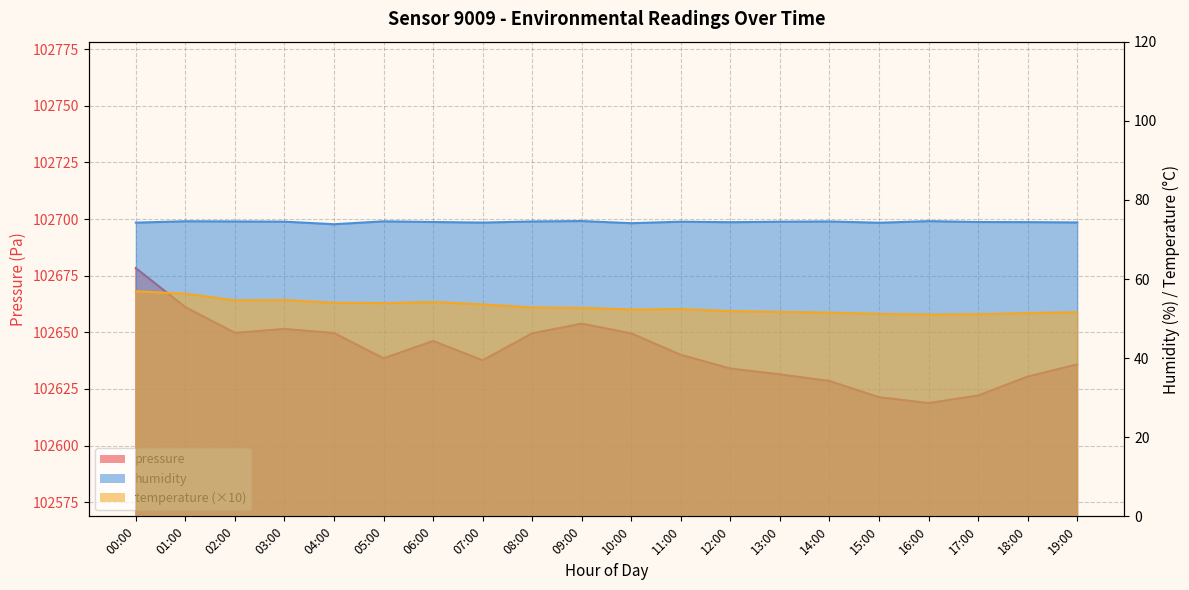

What is the label of the 1st point from the left?

00:00